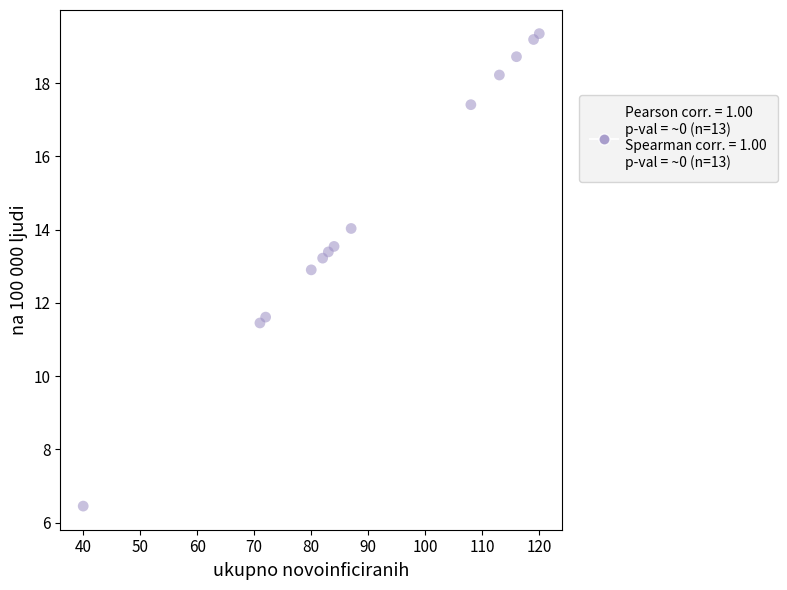

What is the range of X values (max minus min)?

80.0